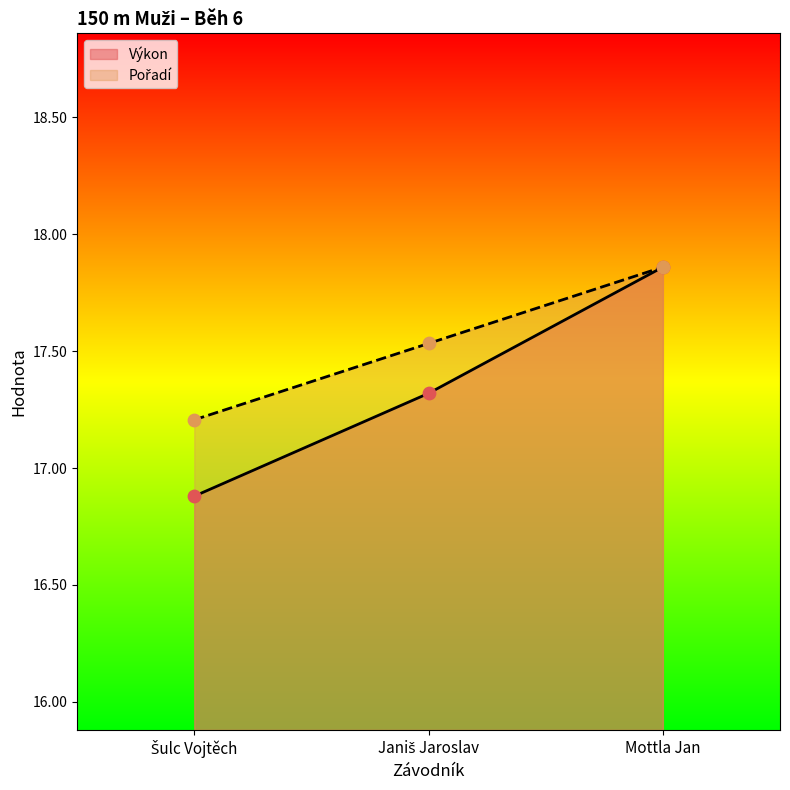

What are all the series names shown in the legend?

Pořadí, Výkon